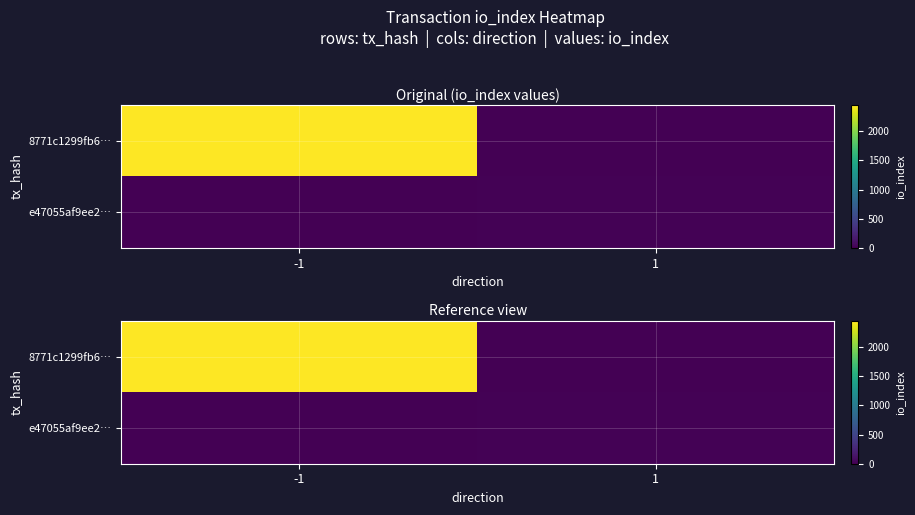

The value of e47055af9ee2… at -1 is 0.0. True or false?

True